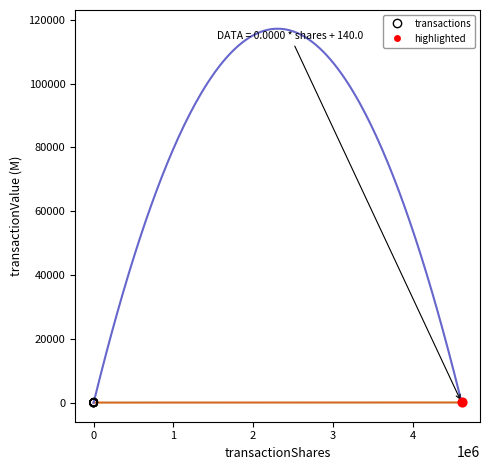

What are all the series names shown in the legend?

transactions, highlighted